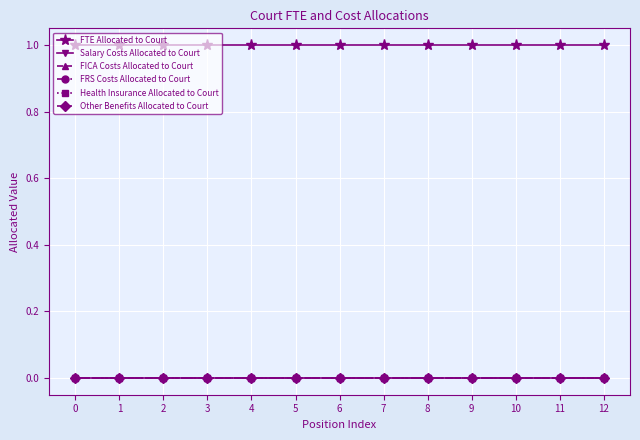

The Salary Costs Allocated to Court series shows 0 at 10. True or false?

True